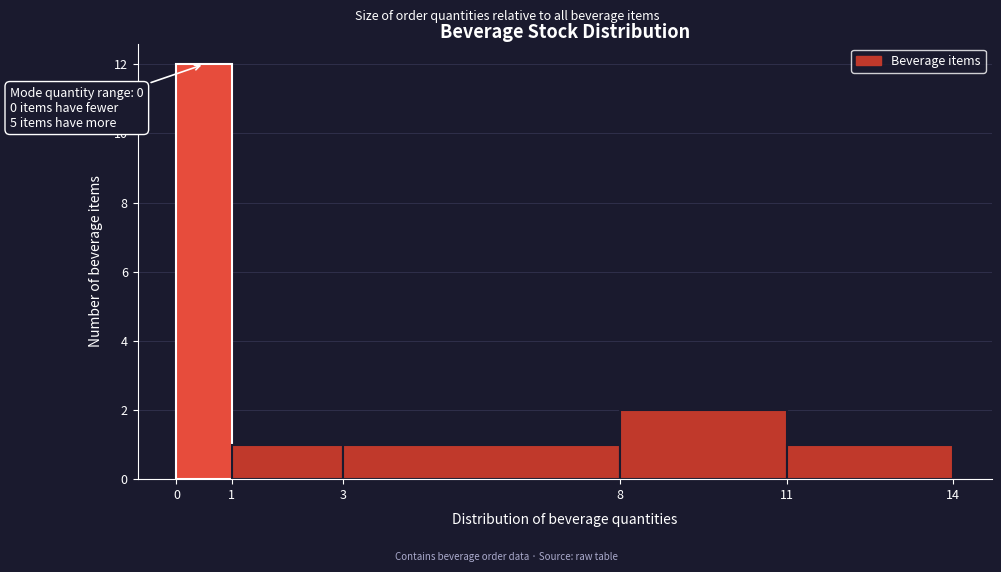

Which range on the x-axis has the tallest bar?

0 to 1